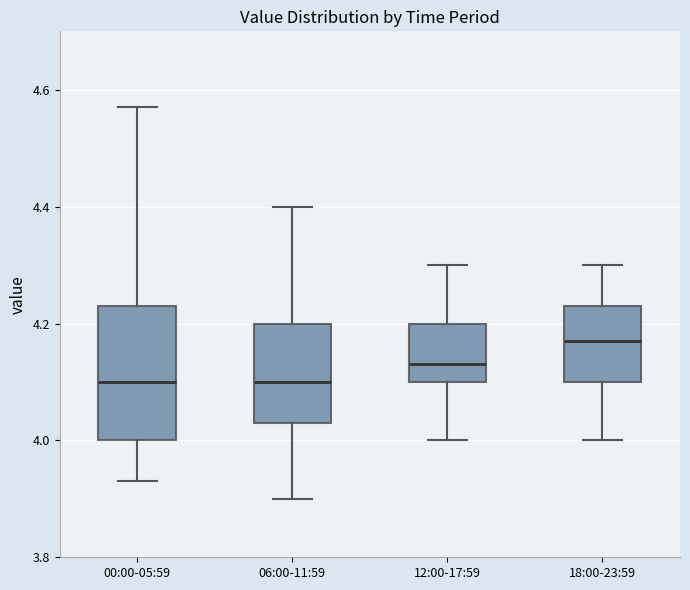

Reading left to right, read every box against the y-axis: the position of its median line, the range the box covers, and the ends of its whiskers. The values are not printed on the chart, so give them approximately, as read against the axis.

00:00-05:59: median 4.10, box 4.00 to 4.24, whiskers 3.94 to 4.58
06:00-11:59: median 4.10, box 4.04 to 4.20, whiskers 3.90 to 4.40
12:00-17:59: median 4.14, box 4.10 to 4.20, whiskers 4.00 to 4.30
18:00-23:59: median 4.18, box 4.10 to 4.24, whiskers 4.00 to 4.30